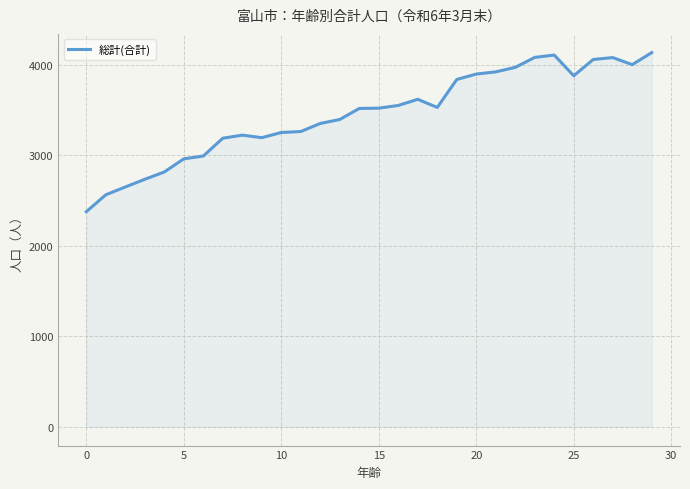

What is the difference between the maximum and second lowest values?

1571